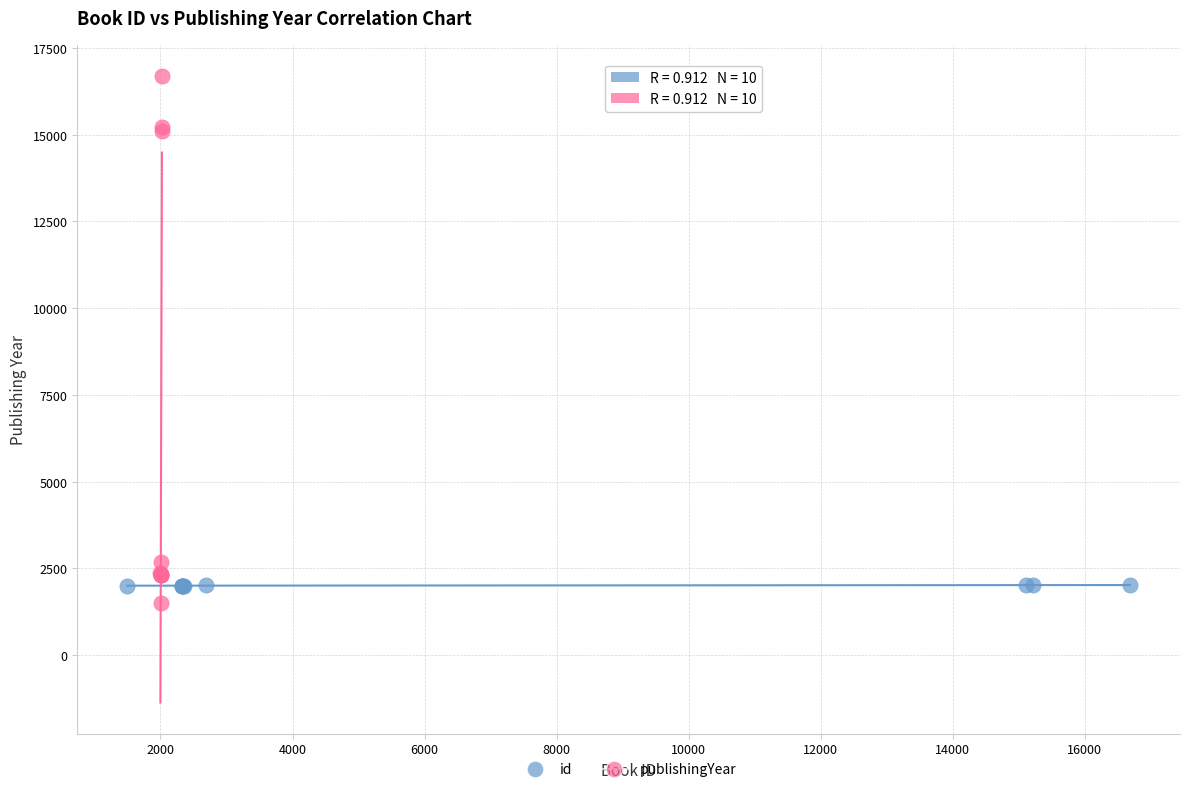

Which series has the widest spread of Y values?

publishingYear